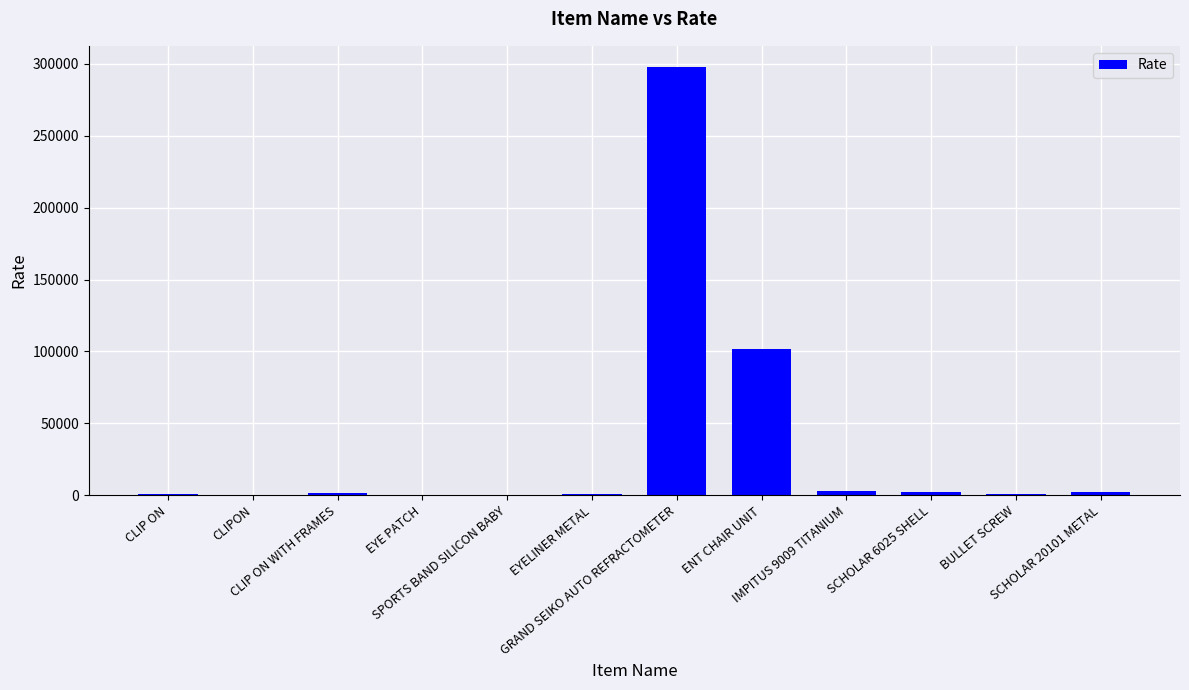

What is the maximum value shown in the chart?

297669